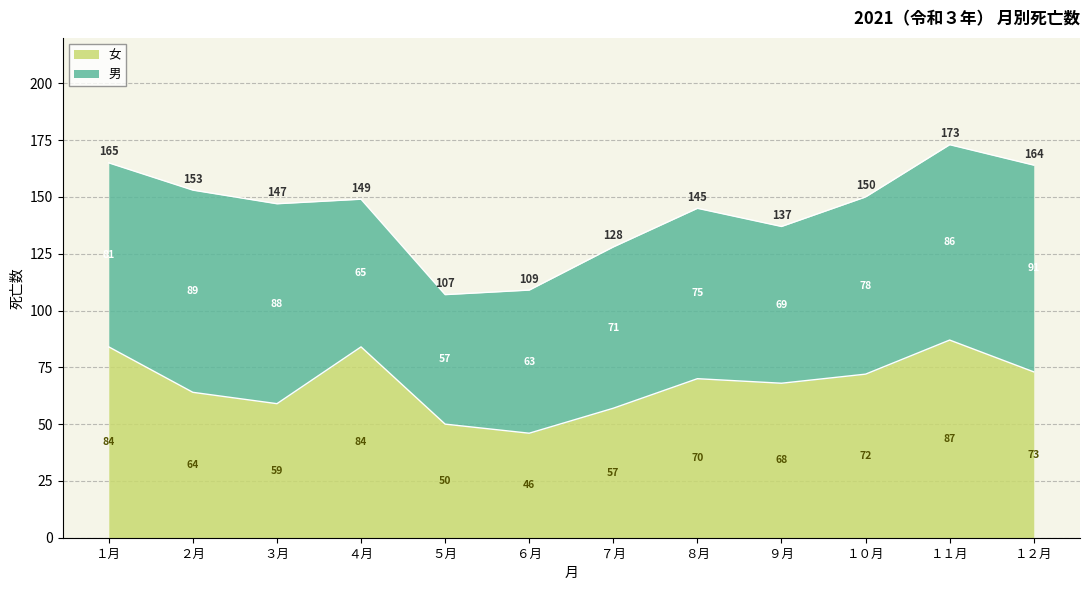

What is the maximum value for 女?

87